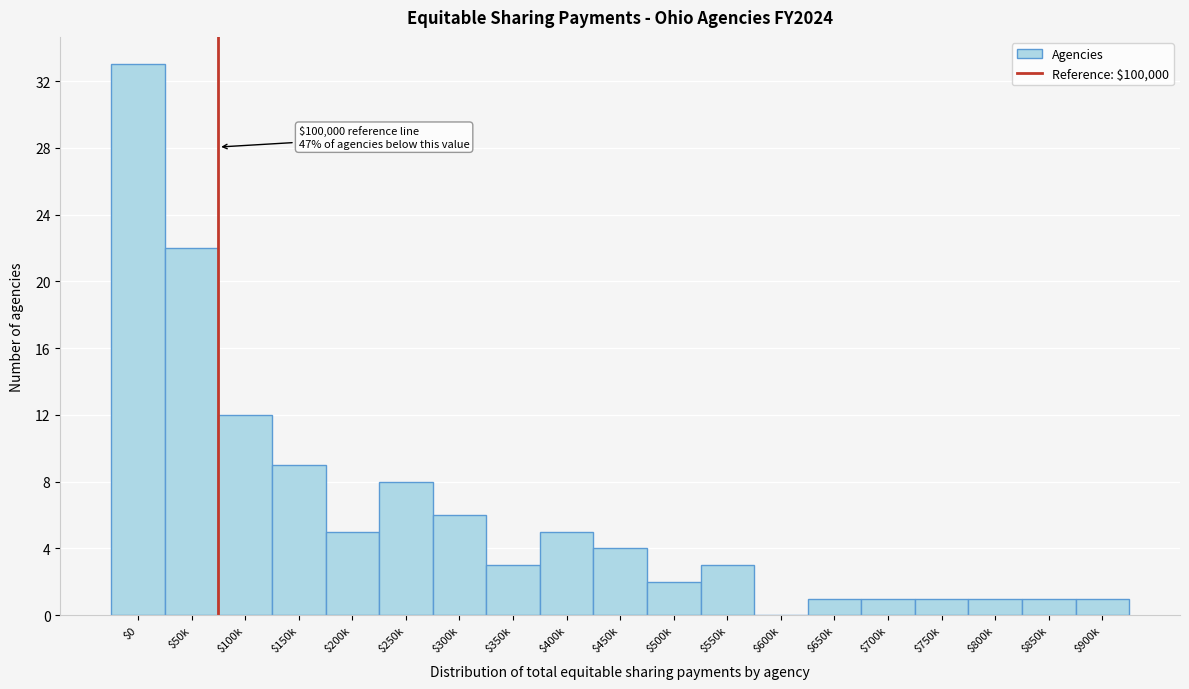

What is the sum of all values?

118